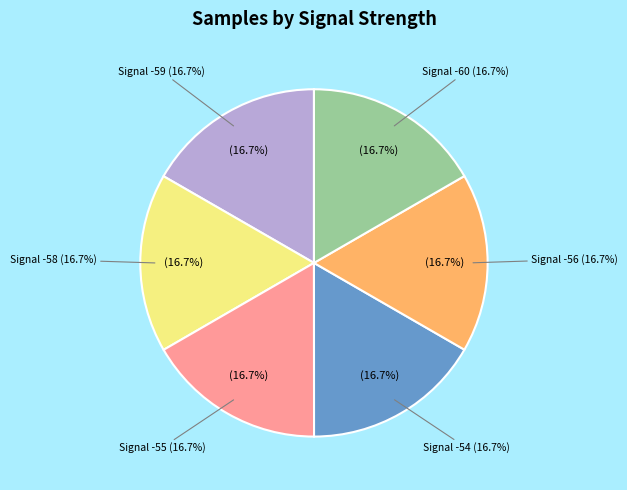

Is -55 the majority of the pie?

No